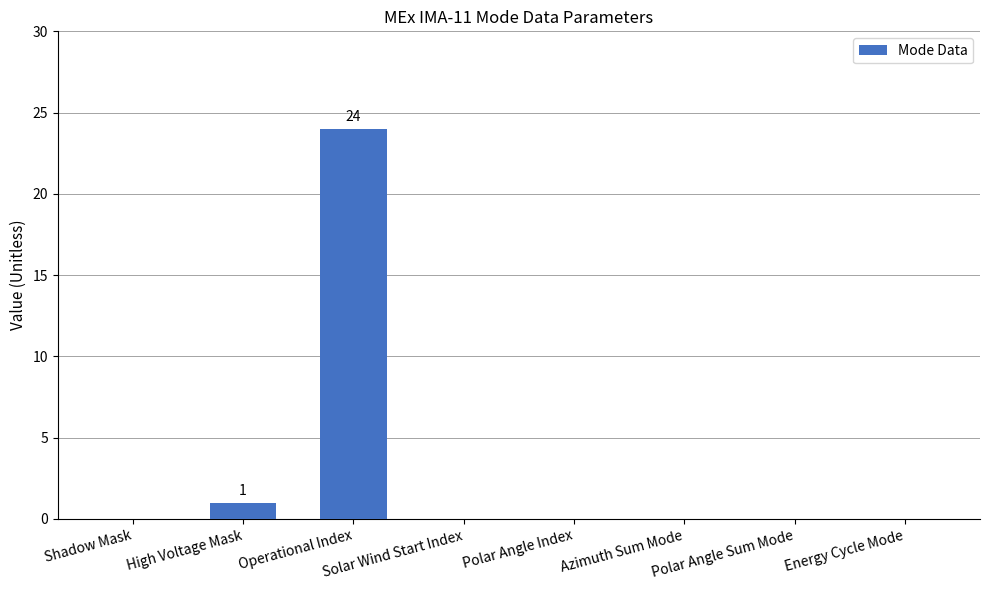

Is it true that the value at Azimuth Sum Mode is 16?

False